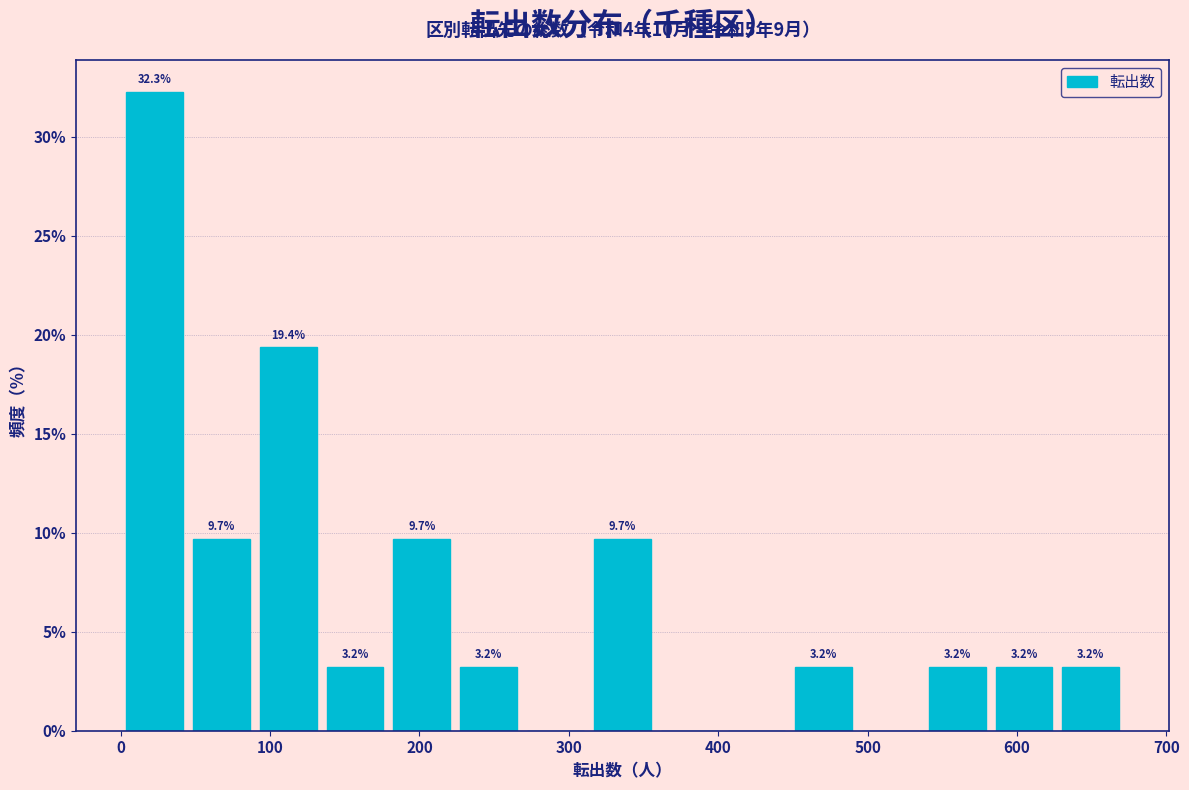

Over which range of the x-axis is the bar tallest?

0 to 40